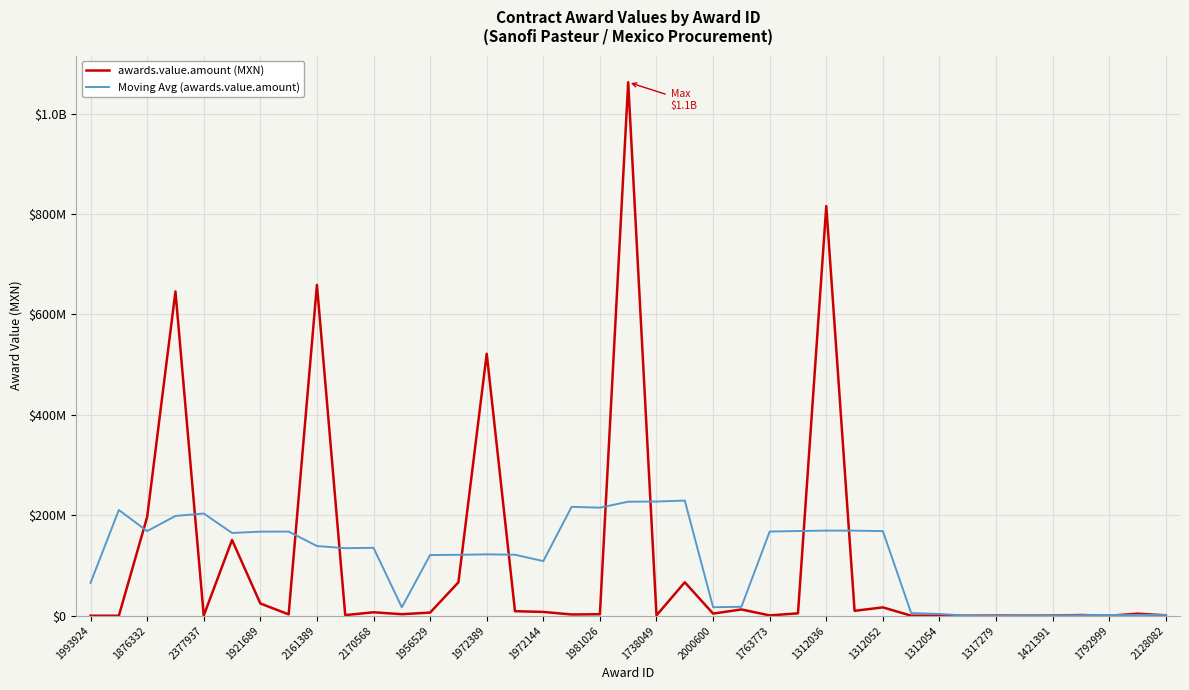

What are all the series names shown in the legend?

awards.value.amount (MXN), Moving Avg (awards.value.amount)